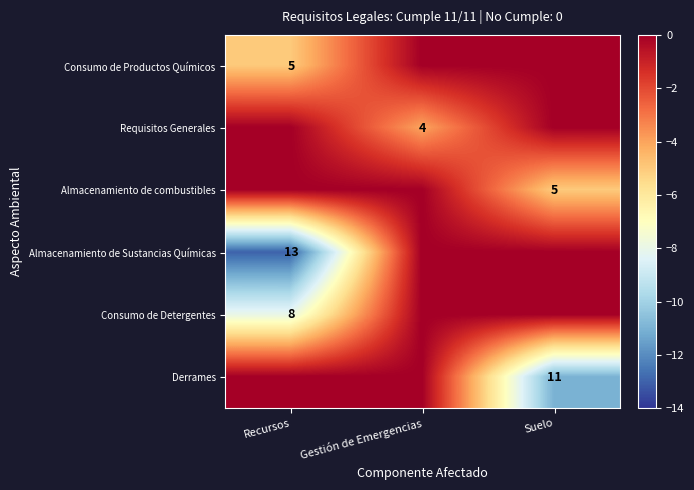

At how many categories does at least one series exceed -3?

3